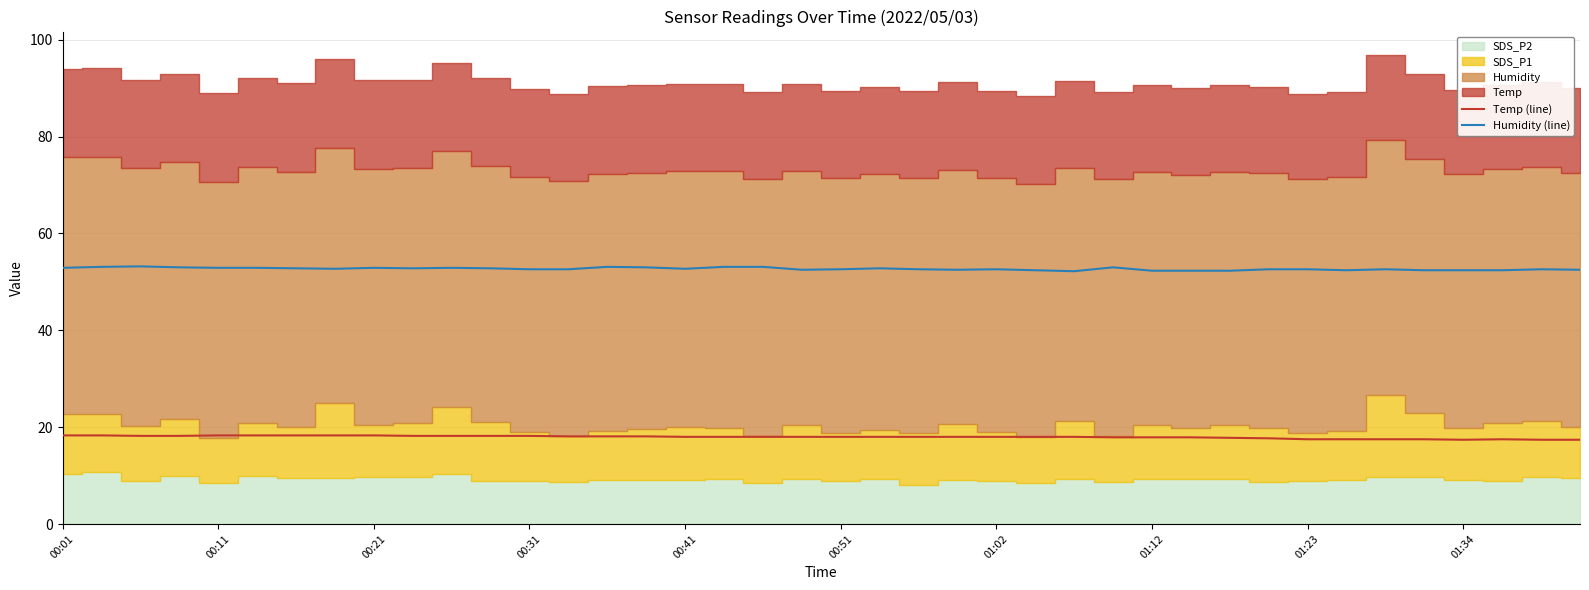

True or false: Temp (line) and Humidity (line) intersect in this chart.

False